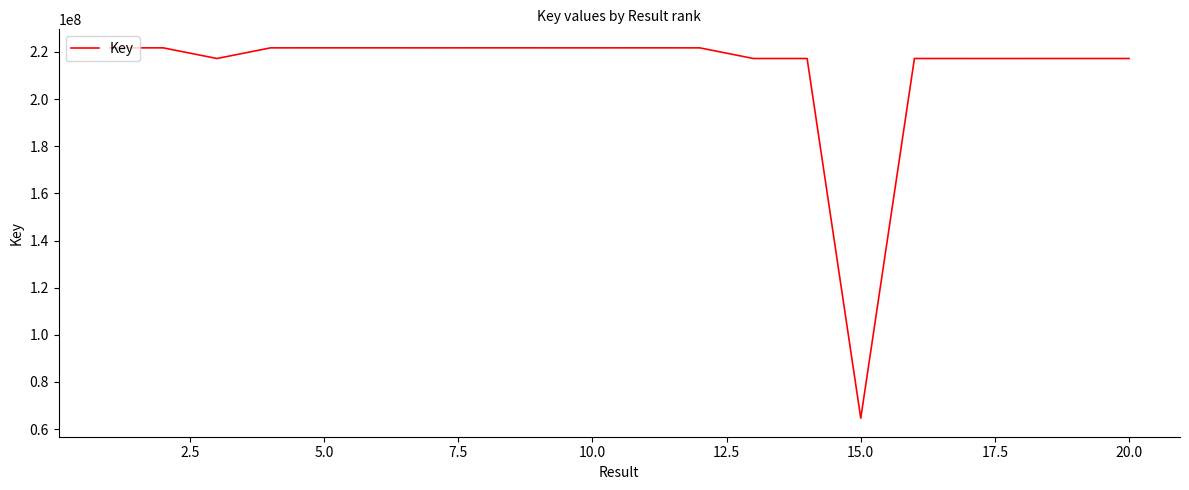

Count the number of categories in the chart.

20